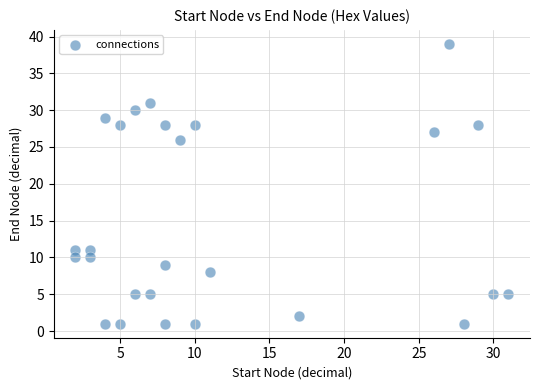

What Y value in the scatter plot is closest to 20?

26